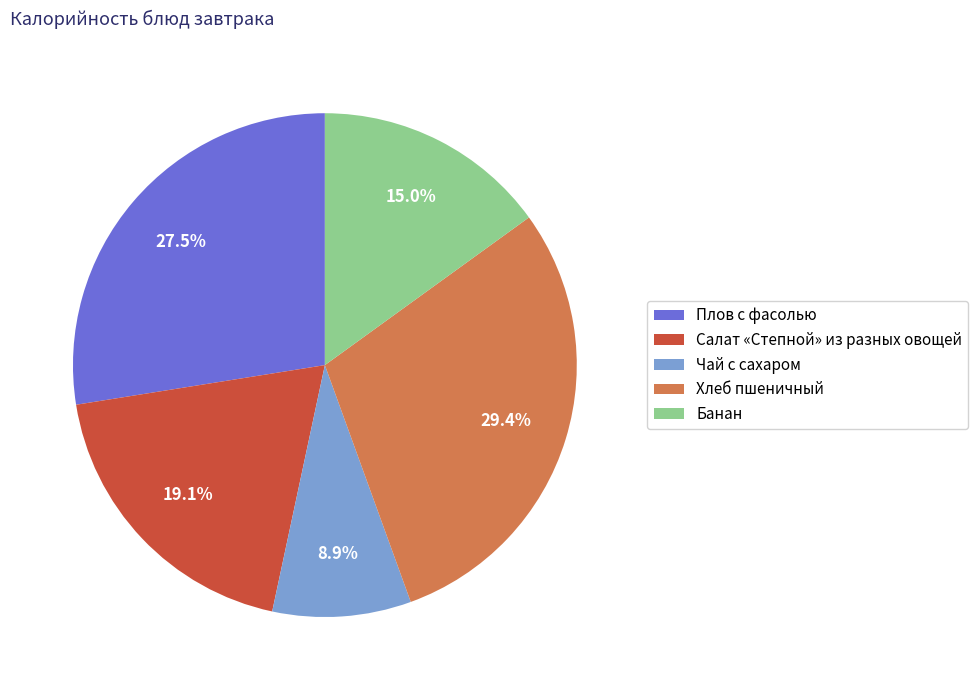

How many segments does this pie chart have?

5